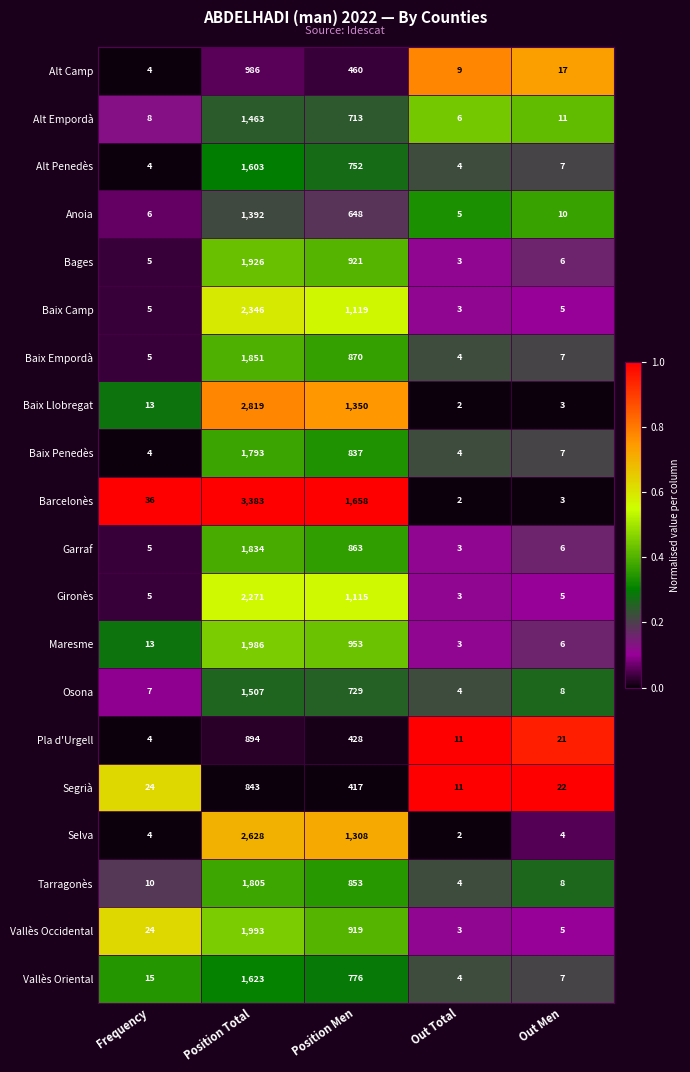

Which series has the largest total across all categories?

Barcelonès